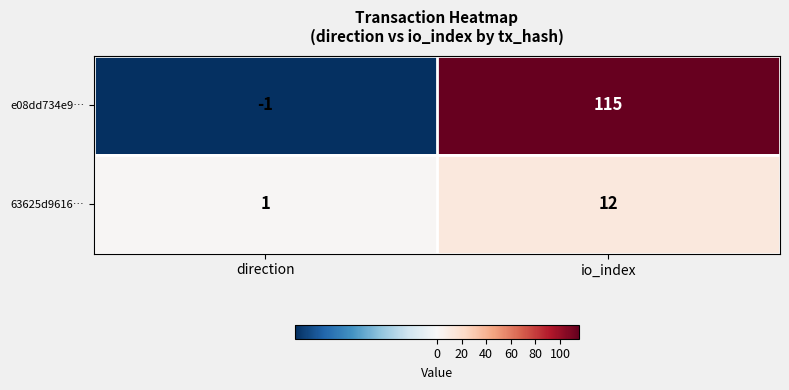

Where is e08dd734e9… nearest to the value 57?

direction